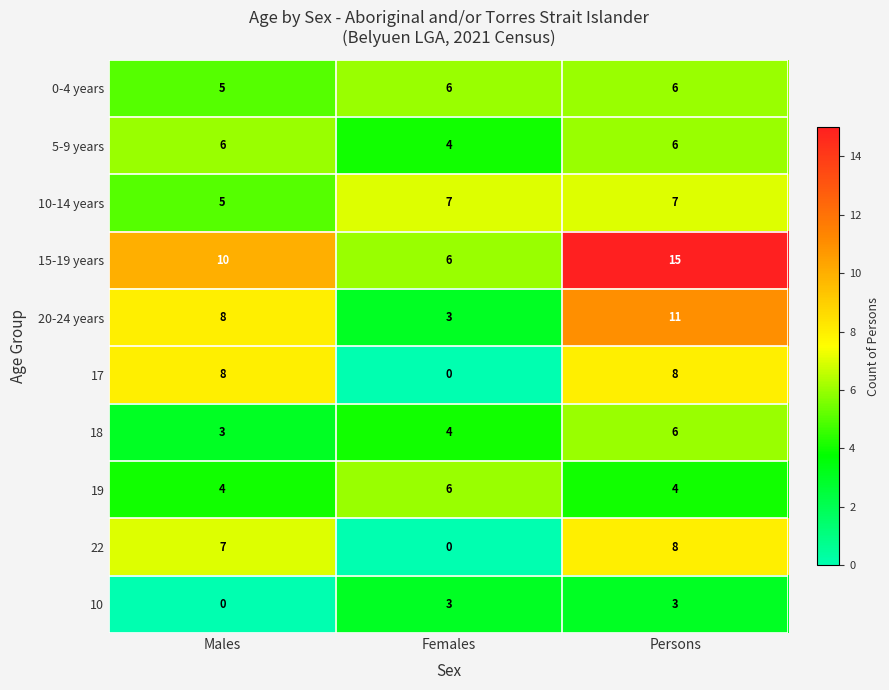

What is the spread (max minus min) of values at Females?

7